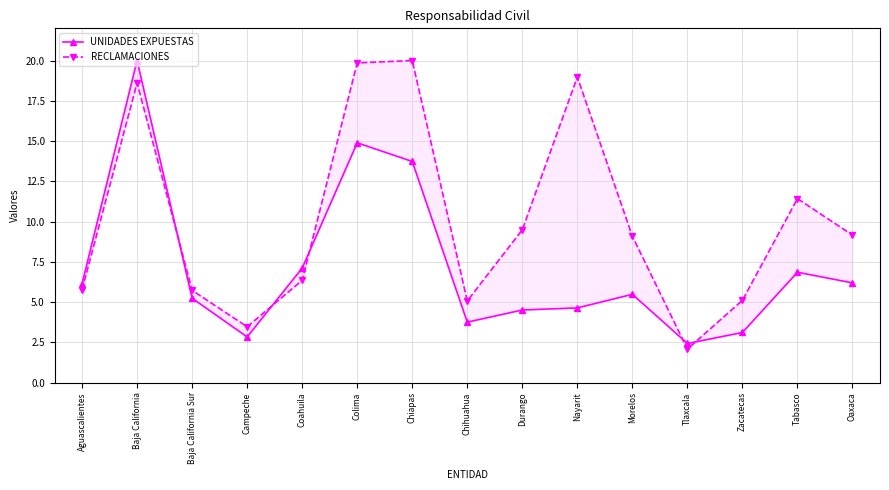

Which category has the lowest value across all series?

Tlaxcala